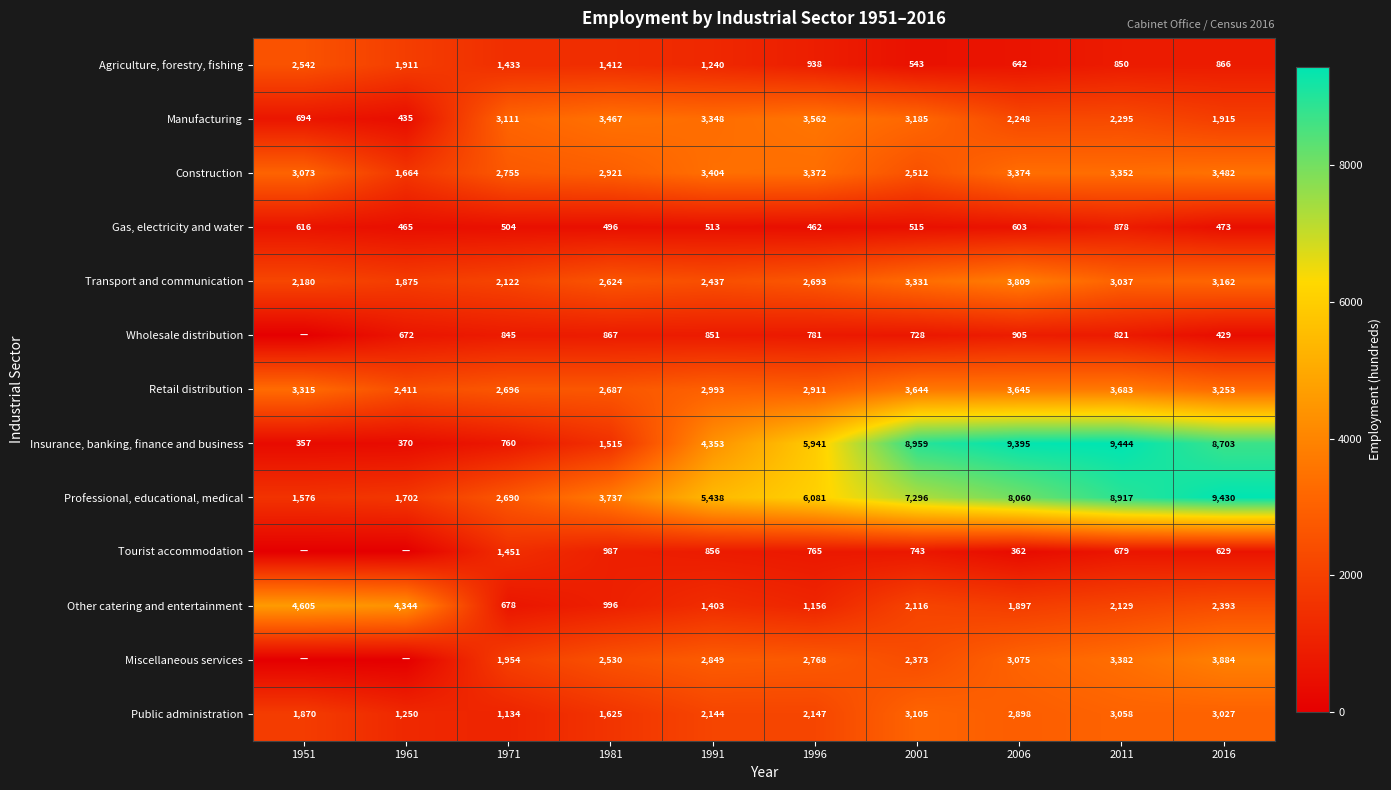

The Public administration series shows 1026 at 2006. True or false?

False